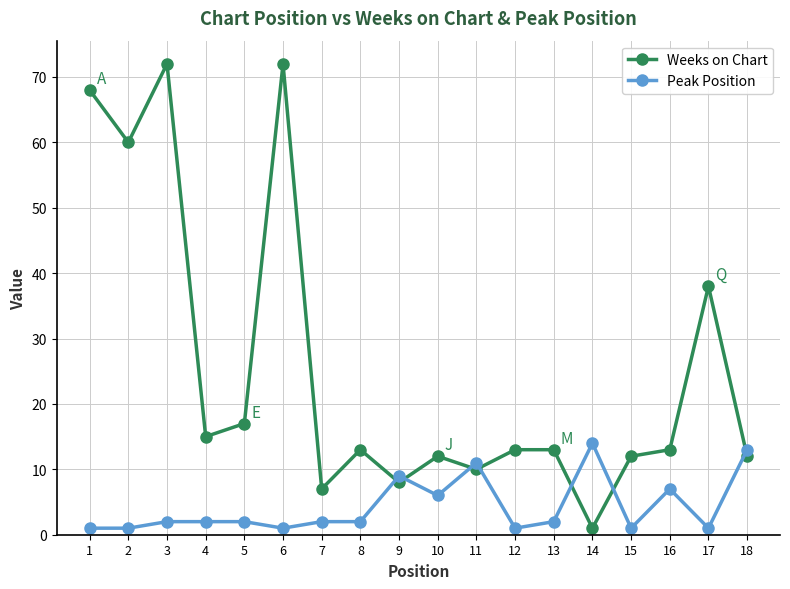

What is the maximum value shown in the chart?

72